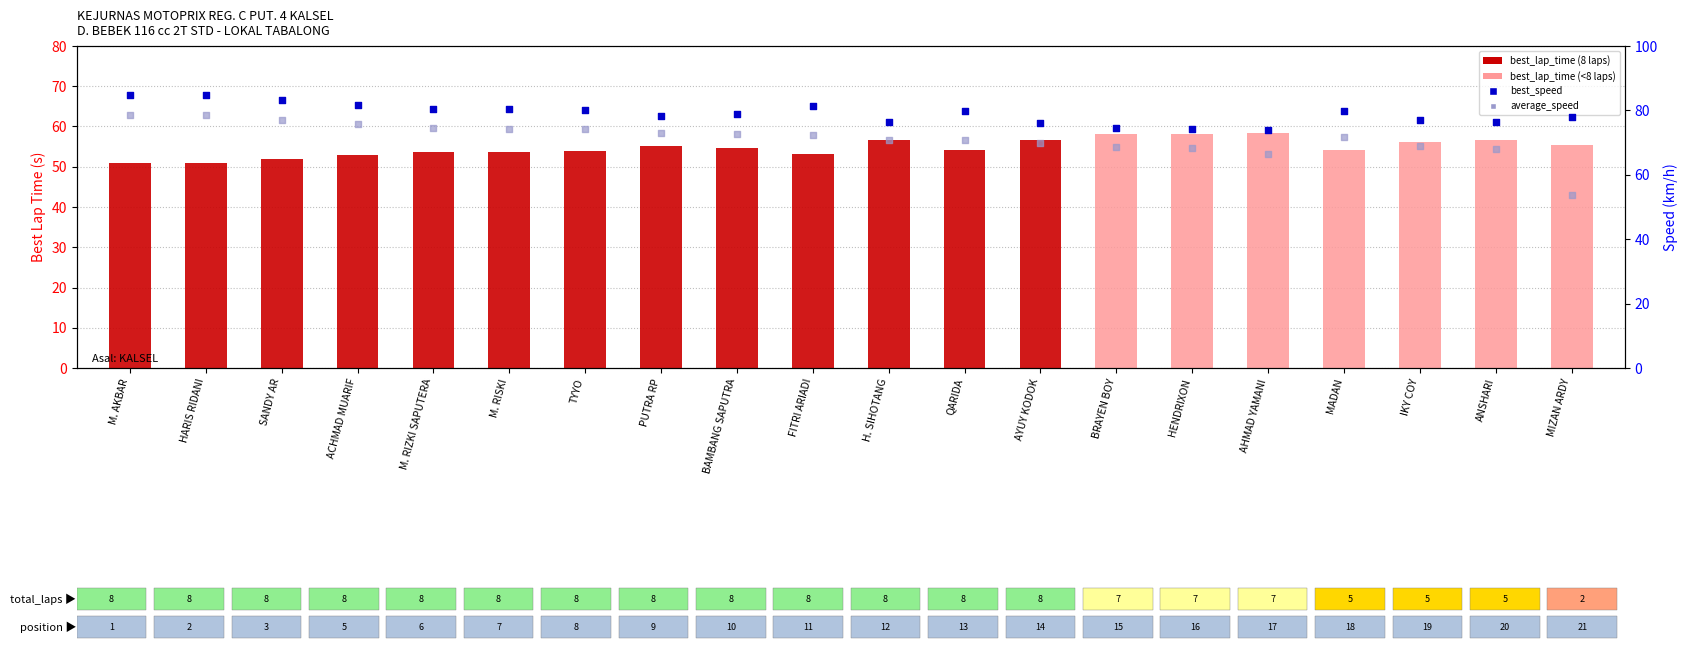

At how many categories does at least one series exceed 58?

20